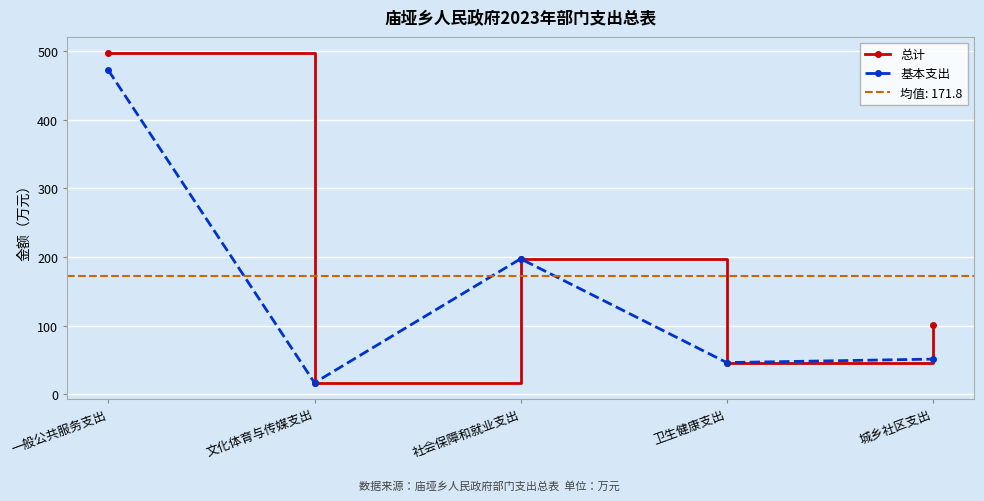

How many lines are shown in the chart?

2